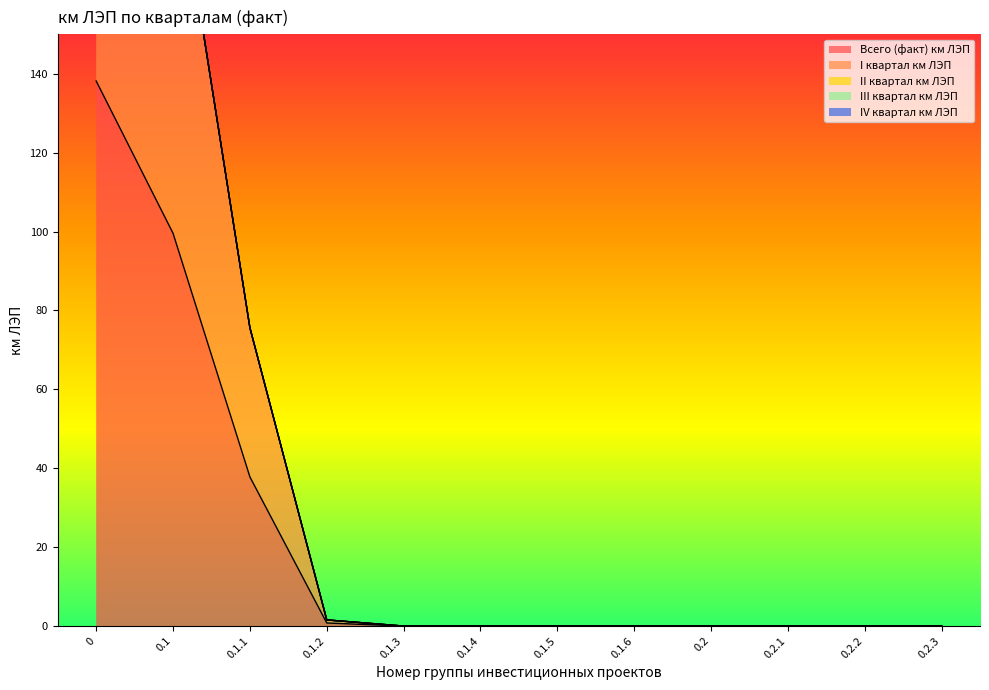

How many lines are shown in the chart?

5